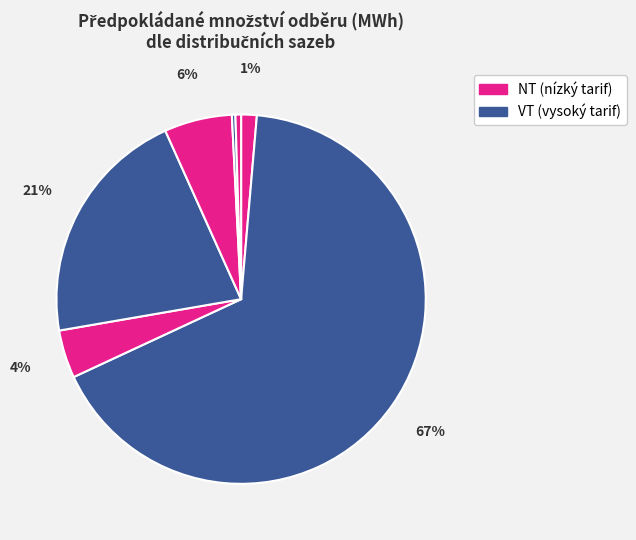

How many segments does this pie chart have?

7